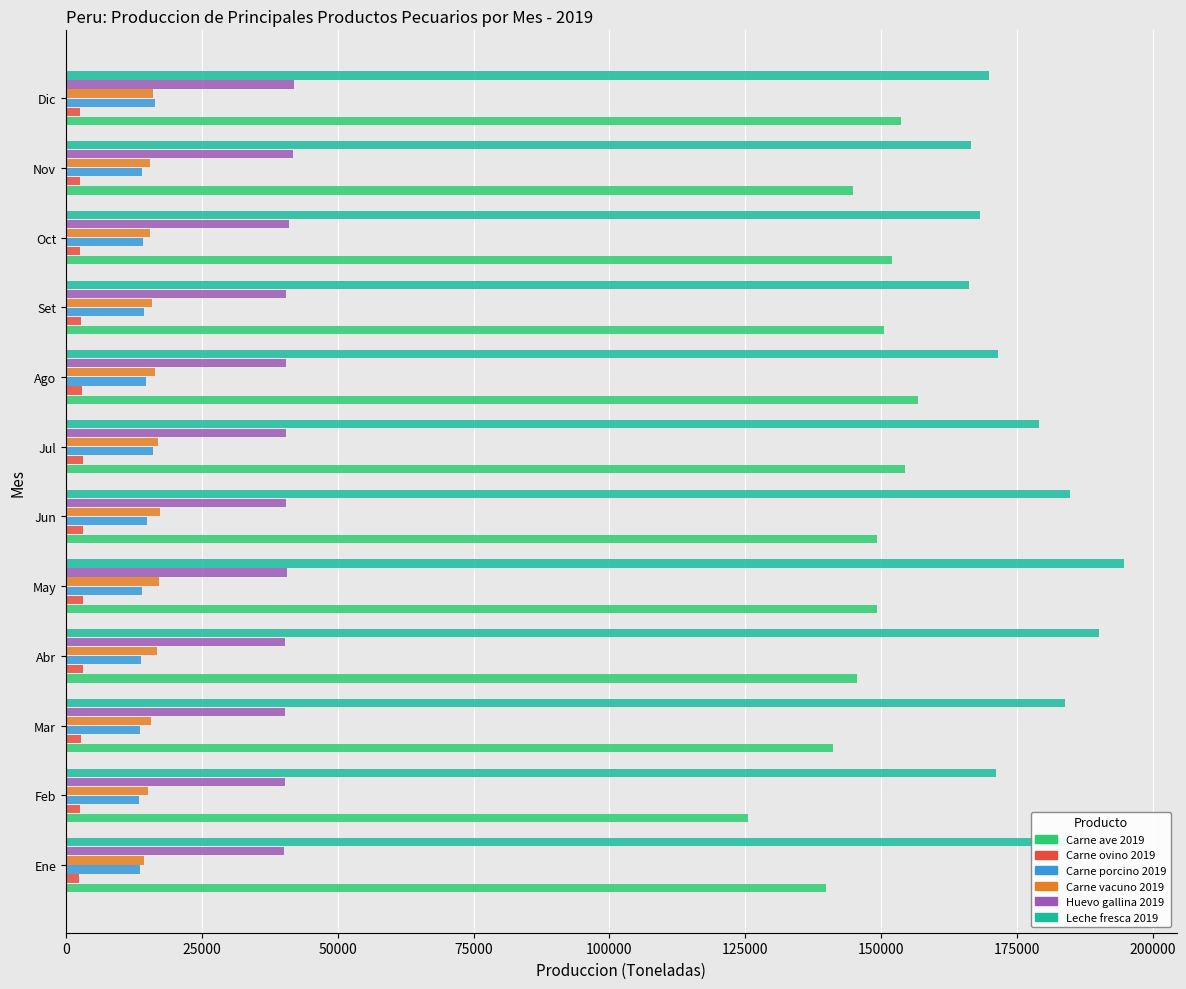

Which label corresponds to the largest value in the chart?

May